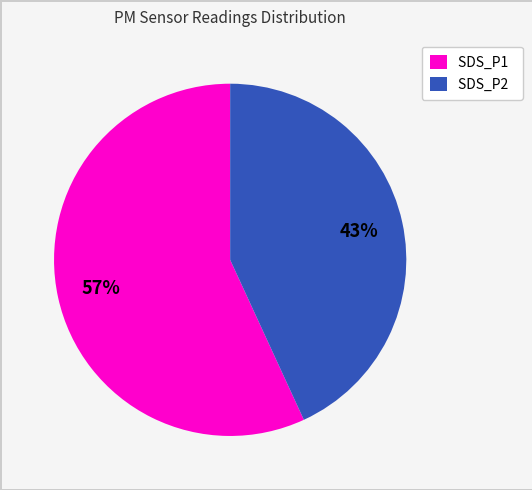

To the nearest percent, what is the difference between the largest and smallest slice percentages?

14%